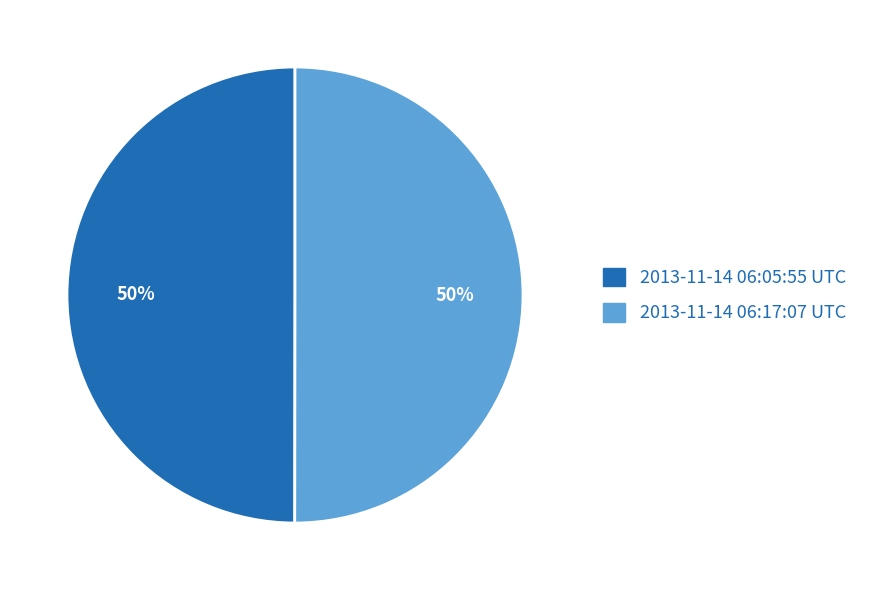

Approximately how many times larger is the value at 2013-11-14 06:17:07 UTC compared to 2013-11-14 06:05:55 UTC?

1.0